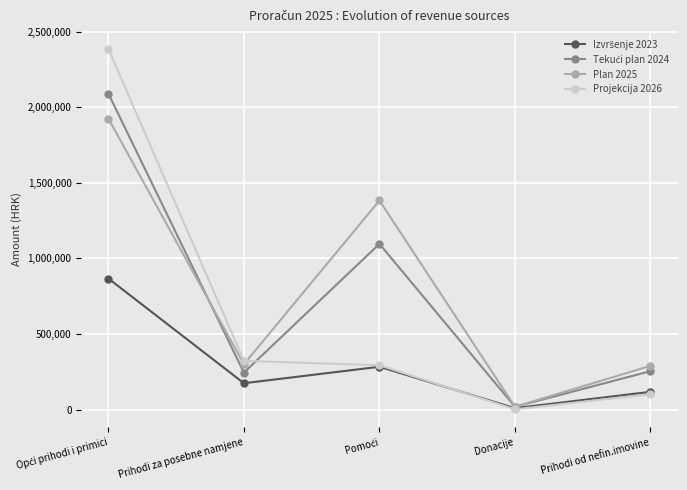

At which category does the chart reach its minimum across all series?

Donacije